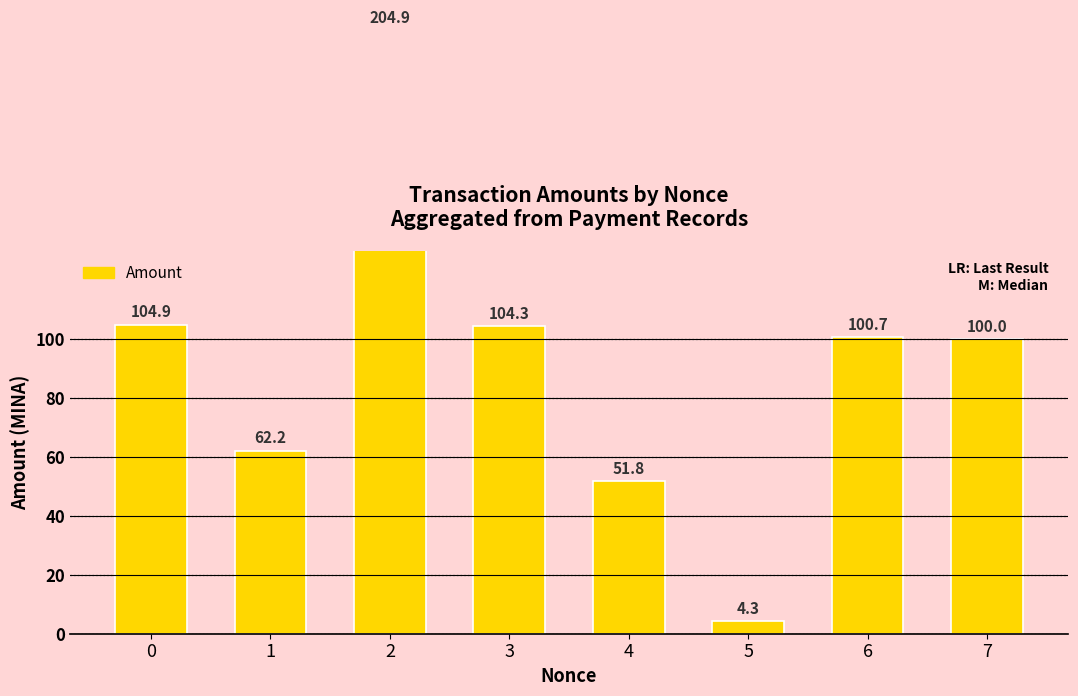

List the labels in order of value, smallest first.

5, 4, 1, 7, 6, 3, 0, 2